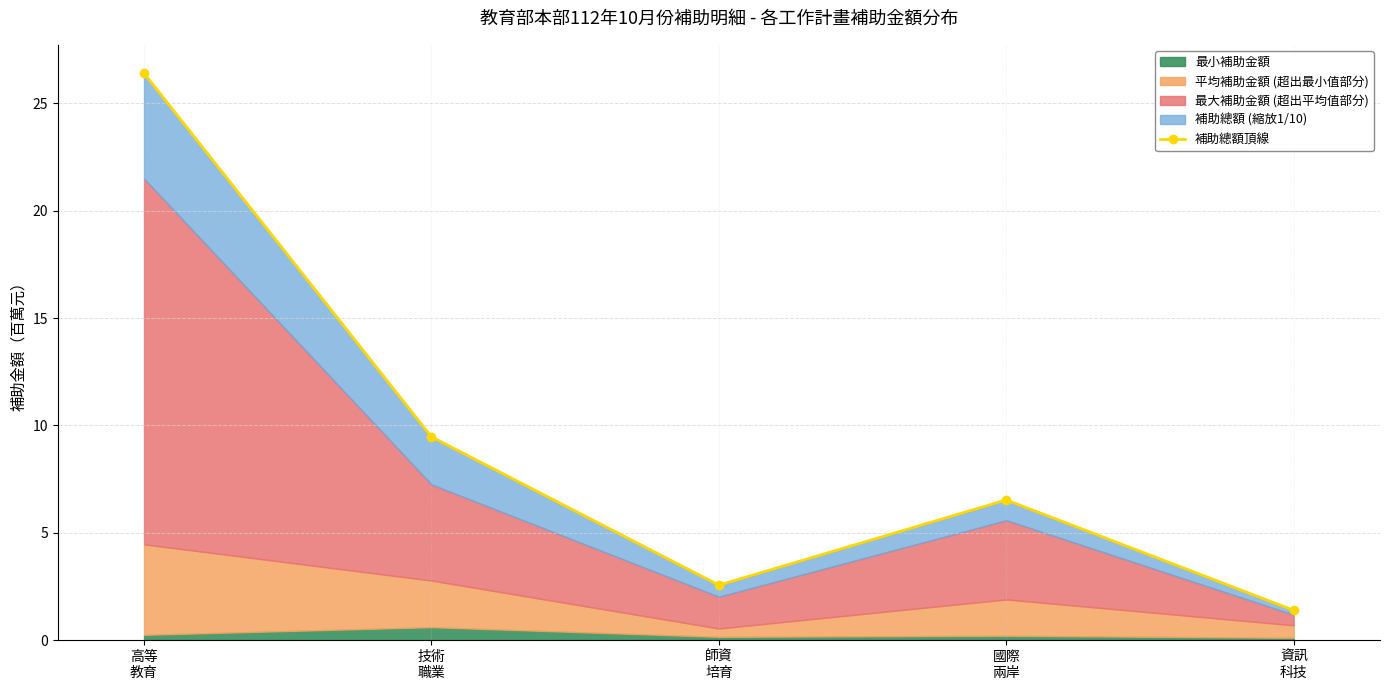

How many data points are less than 6?

2